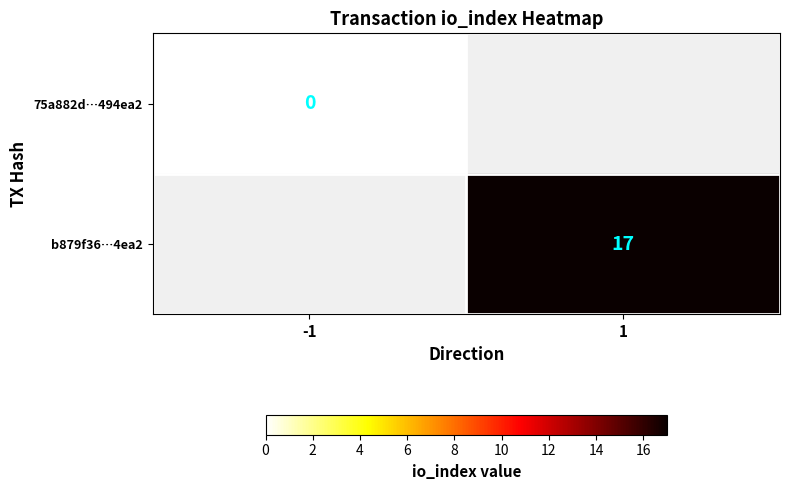

True or false: b879f36…4ea2 has a value of 5 at 1.

False